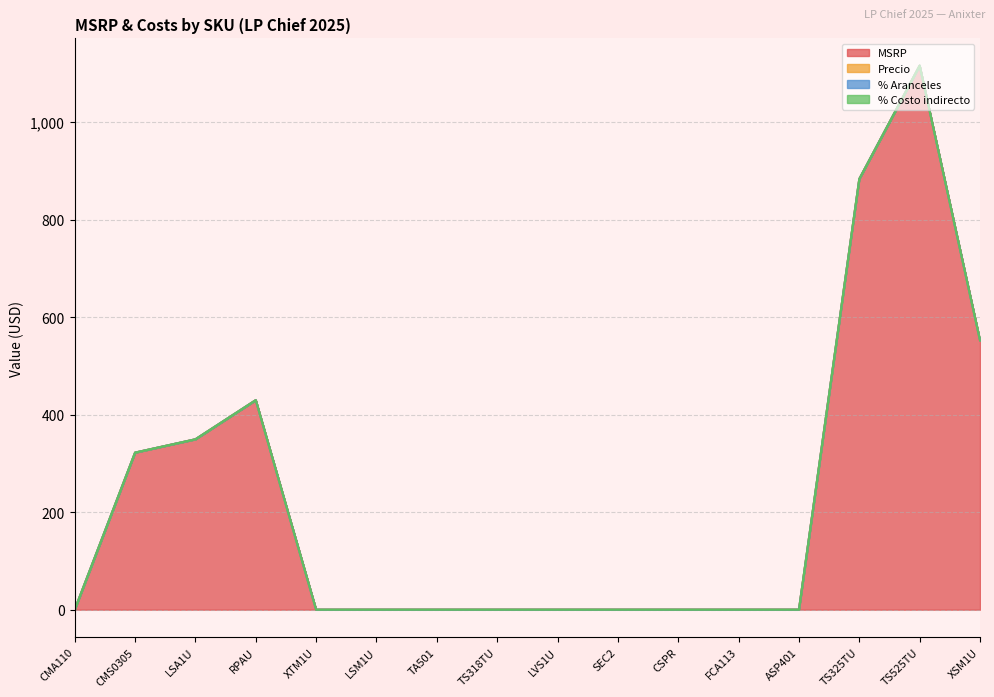

True or false: MSRP and Precio intersect in this chart.

False